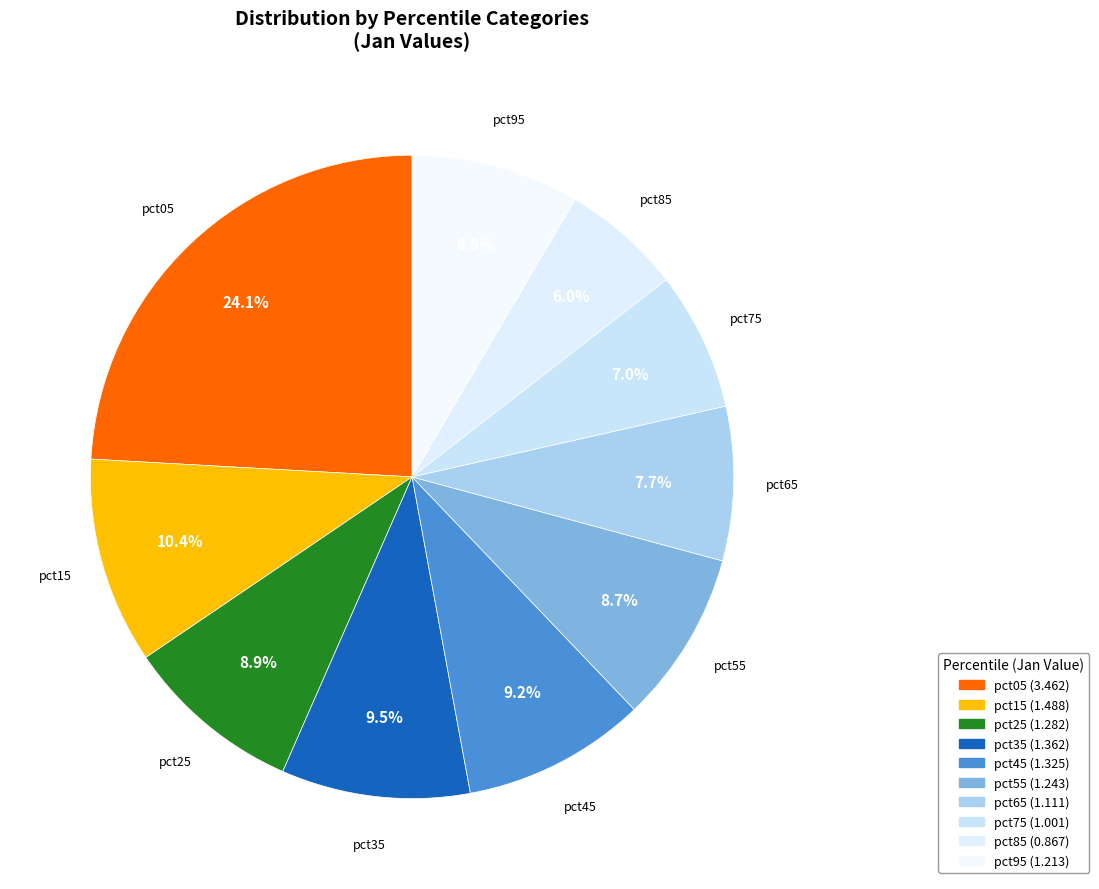

What percentage is the pct45 slice, to the nearest percent?

9%